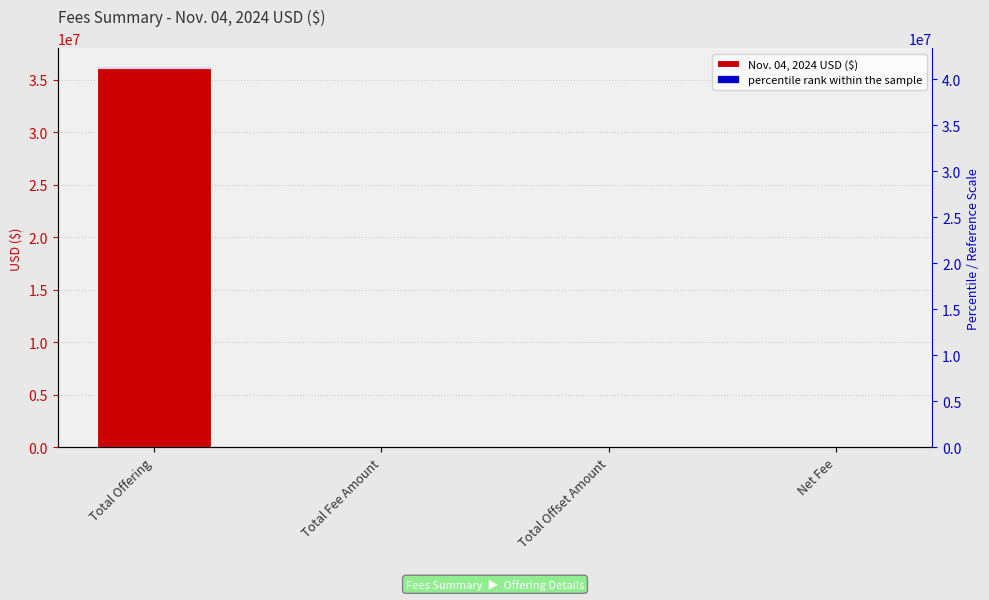

How many data points does each series have?

4